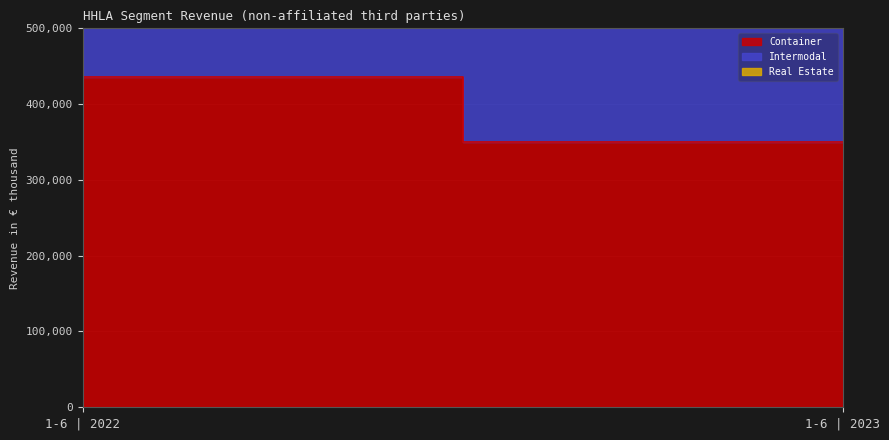

Between 1-6 | 2022 and 1-6 | 2023, which is larger?

1-6 | 2022